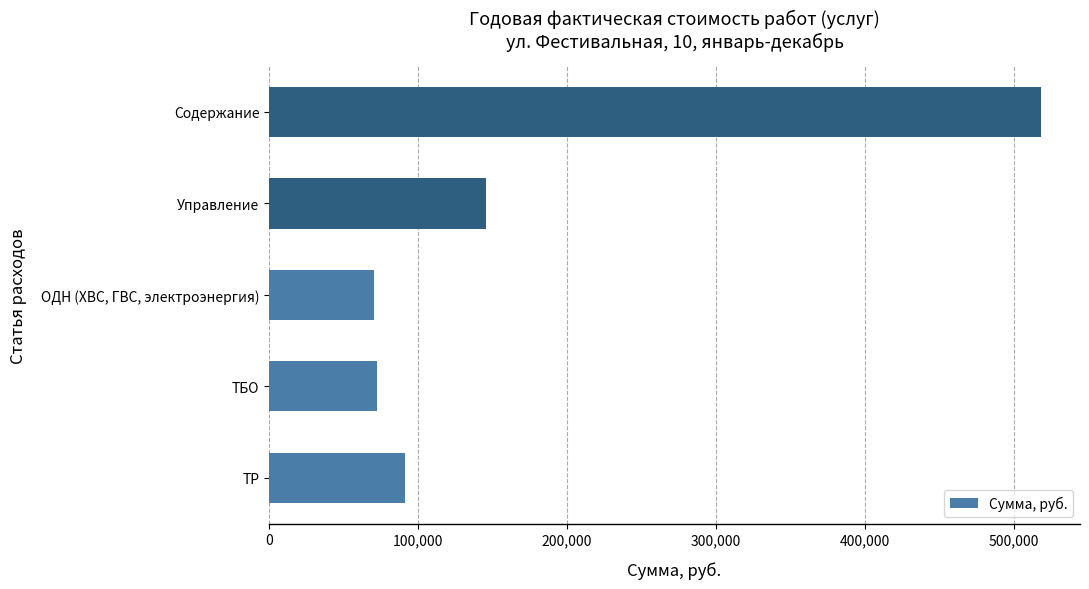

What is the smallest value displayed?

70613.8